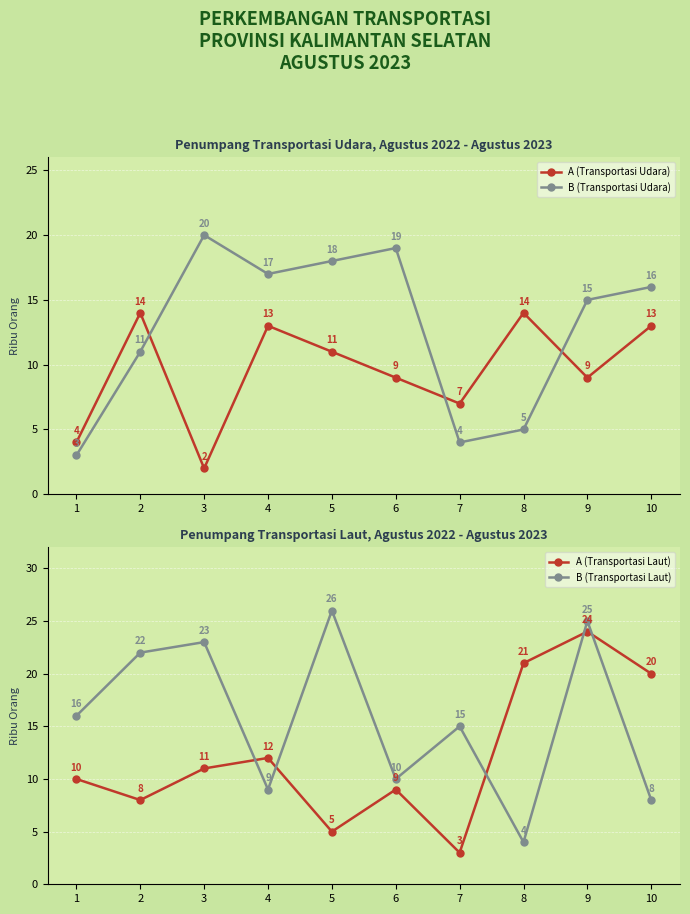

At how many categories does at least one series exceed 19?

6